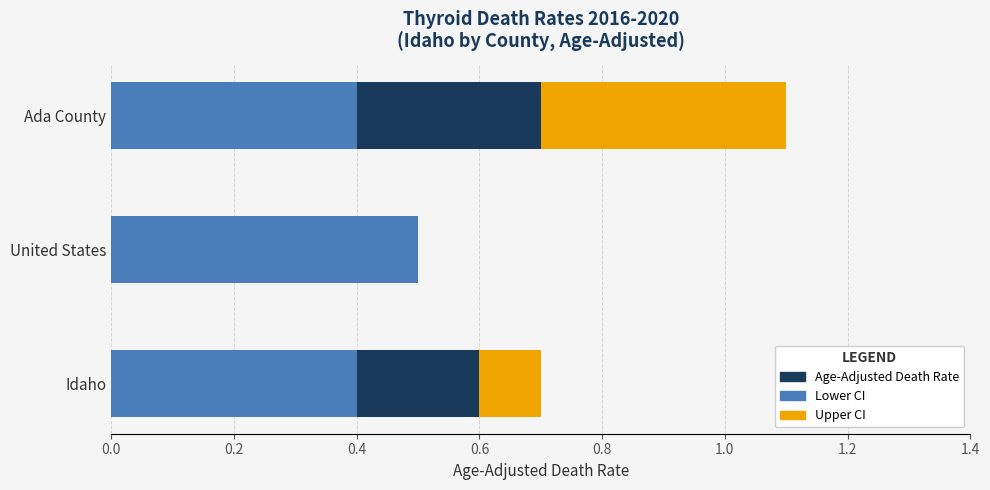

What is the highest value of the Lower CI series?

0.5